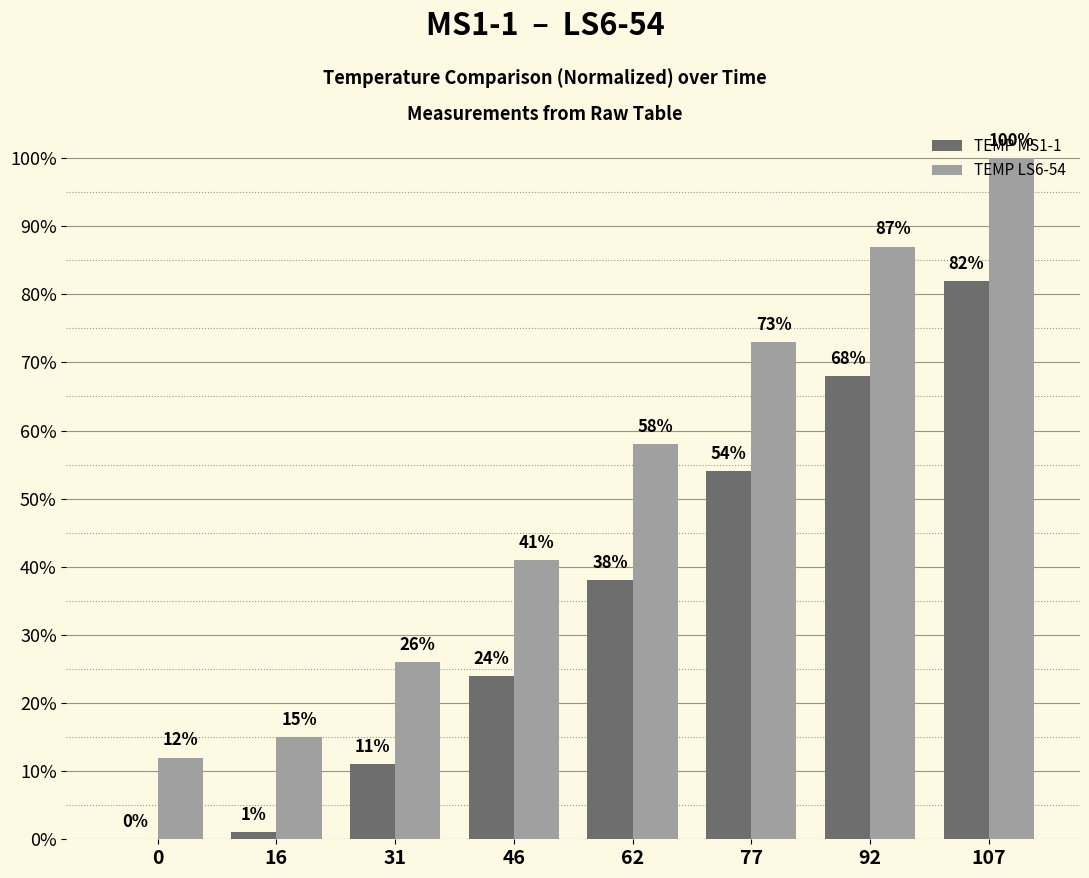

How many distinct data groups are displayed?

2